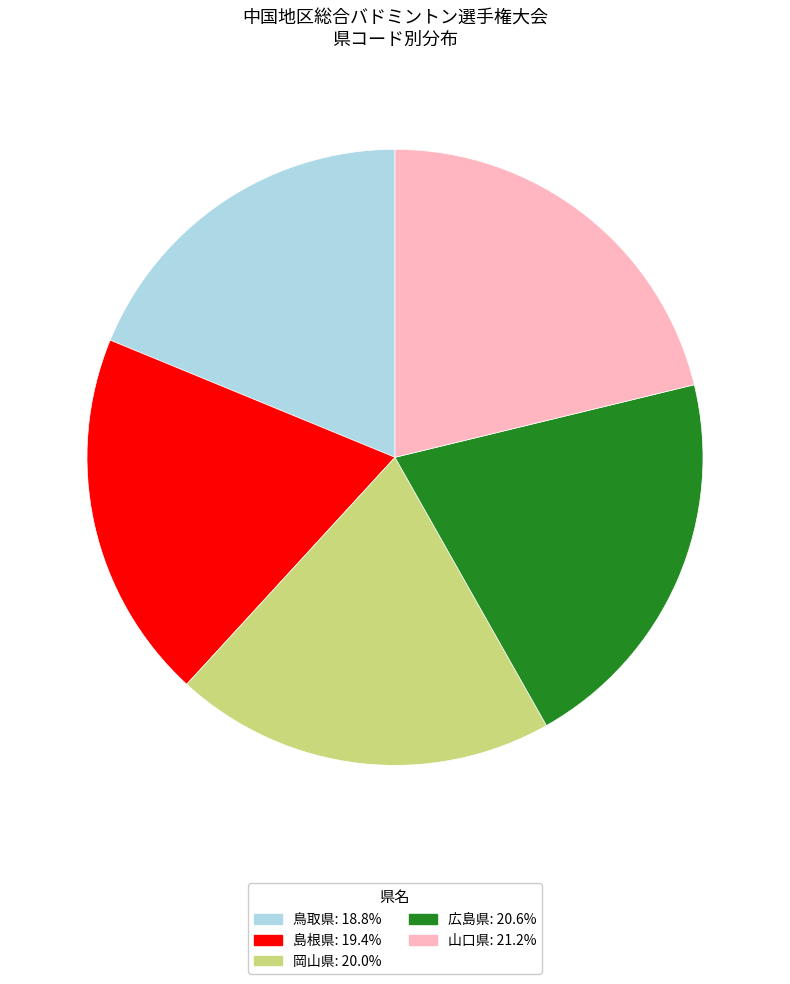

What is the largest slice in the pie chart?

山口県